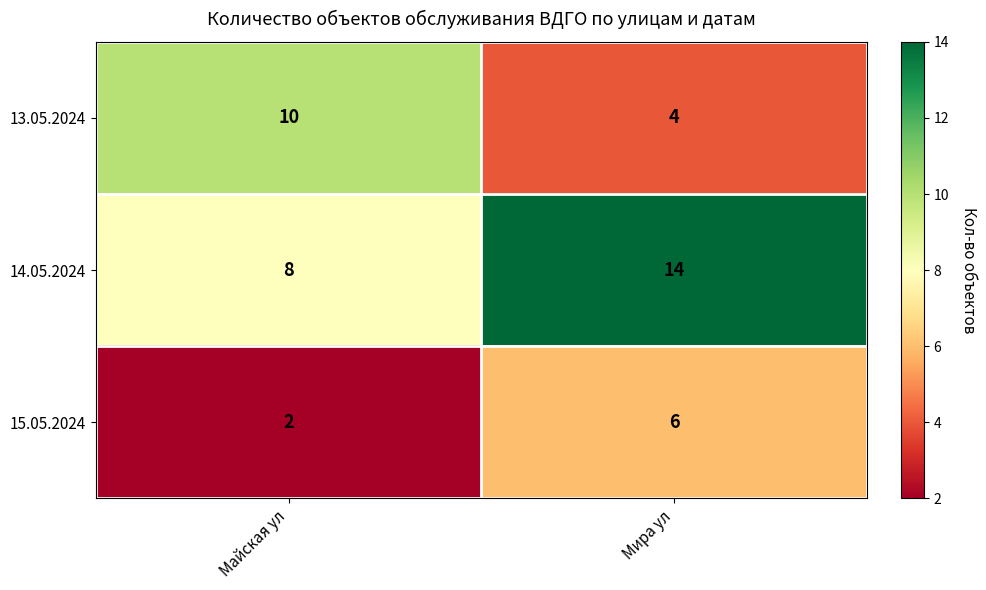

At how many categories does at least one series exceed 11?

1